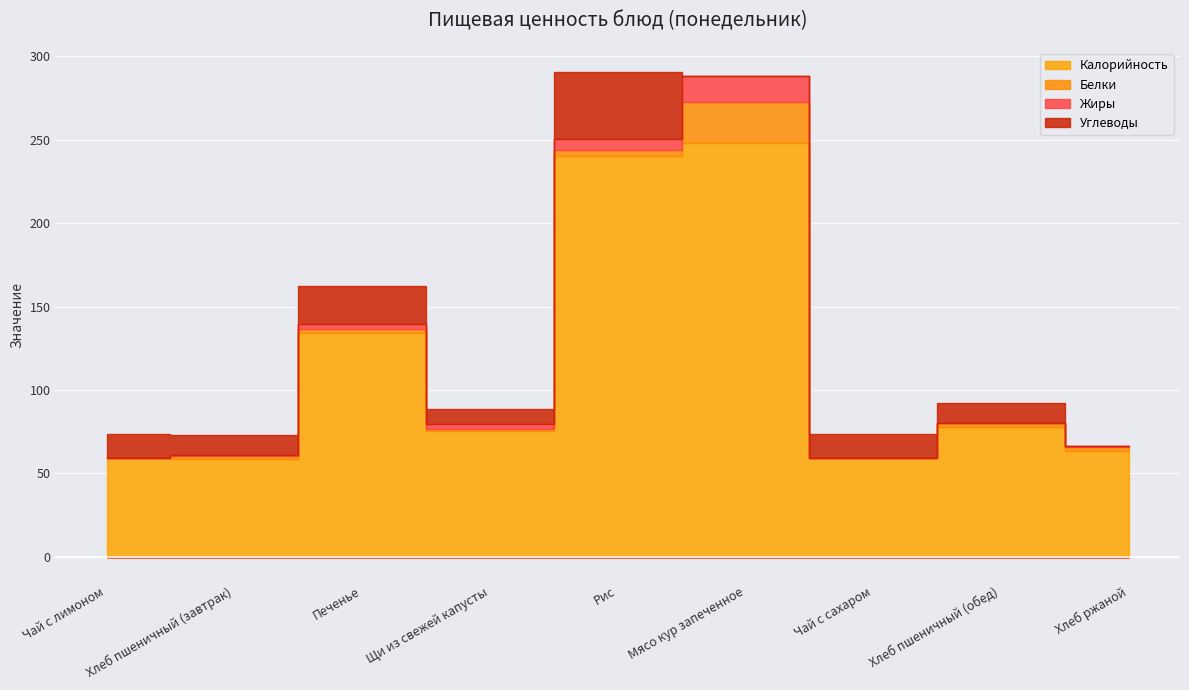

At how many categories does at least one series exceed 107?

3